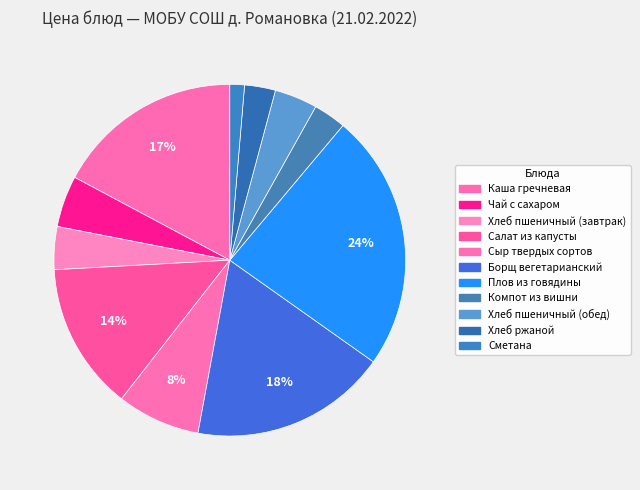

Is Хлеб пшеничный (завтрак) the majority of the pie?

No